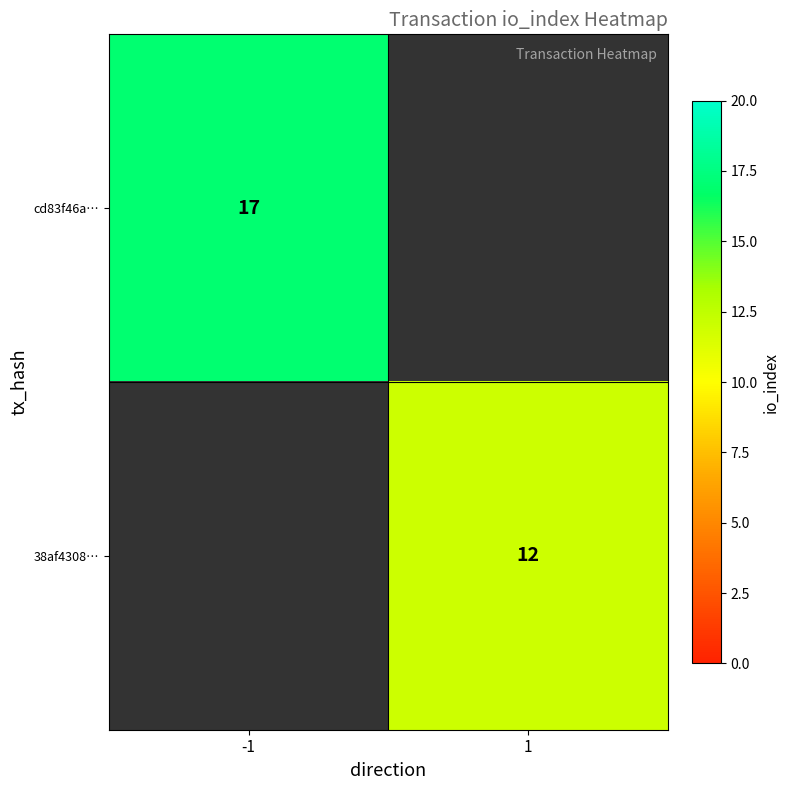

At which category does the chart reach its minimum across all series?

1